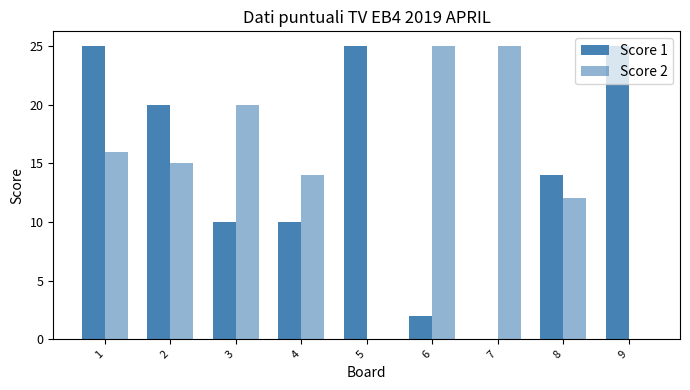

How many groups of bars are there?

9